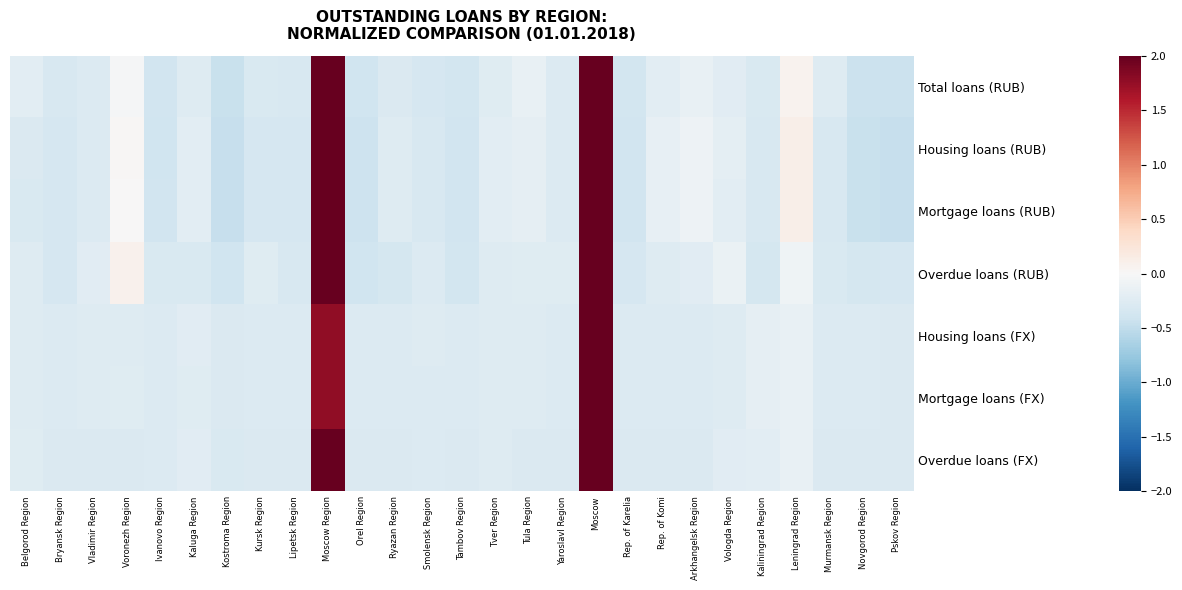

Which label corresponds to the largest value in the chart?

Moscow Region